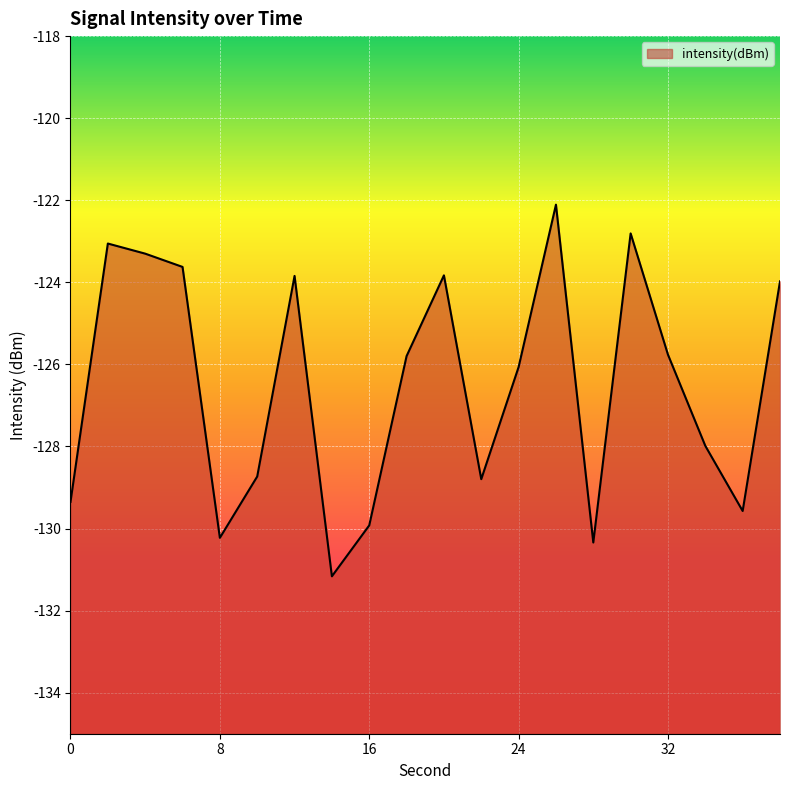

List the labels in order of value, largest first.

26, 30, 2, 4, 6, 20, 12, 38, 32, 18, 24, 34, 10, 22, 0, 36, 16, 8, 28, 14